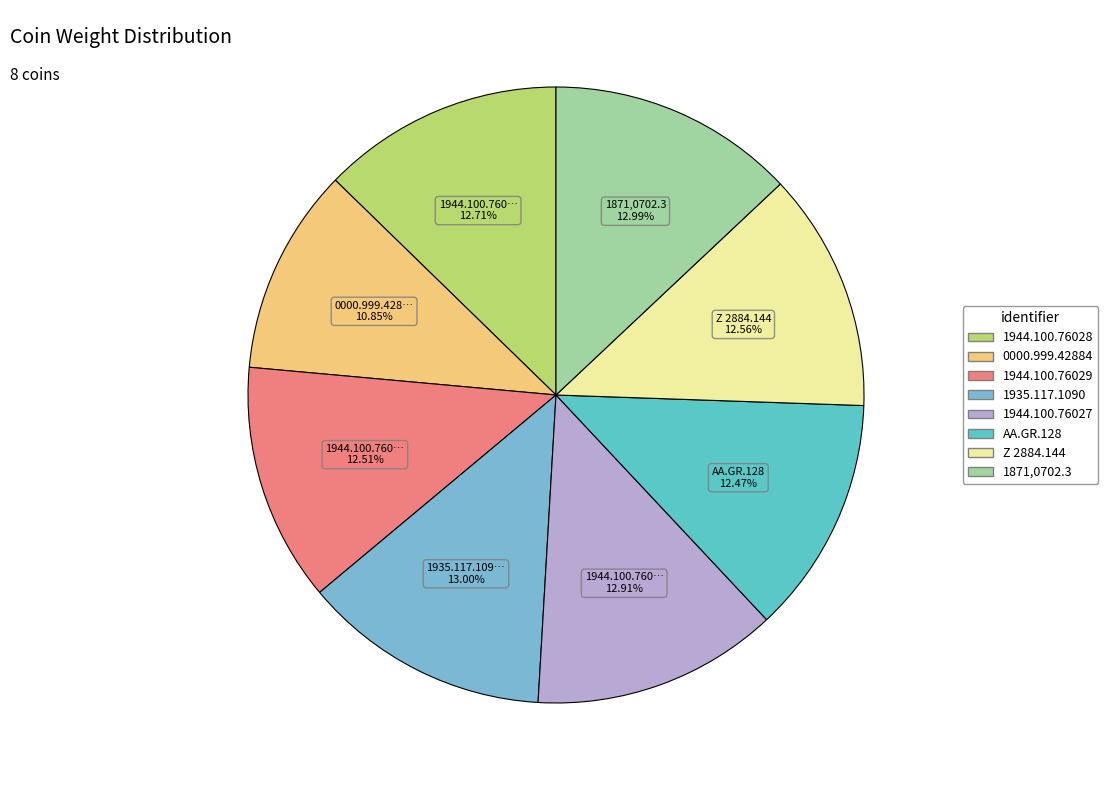

Approximately how many times larger is the value at 1871,0702.3 compared to Z 2884.144?

1.0